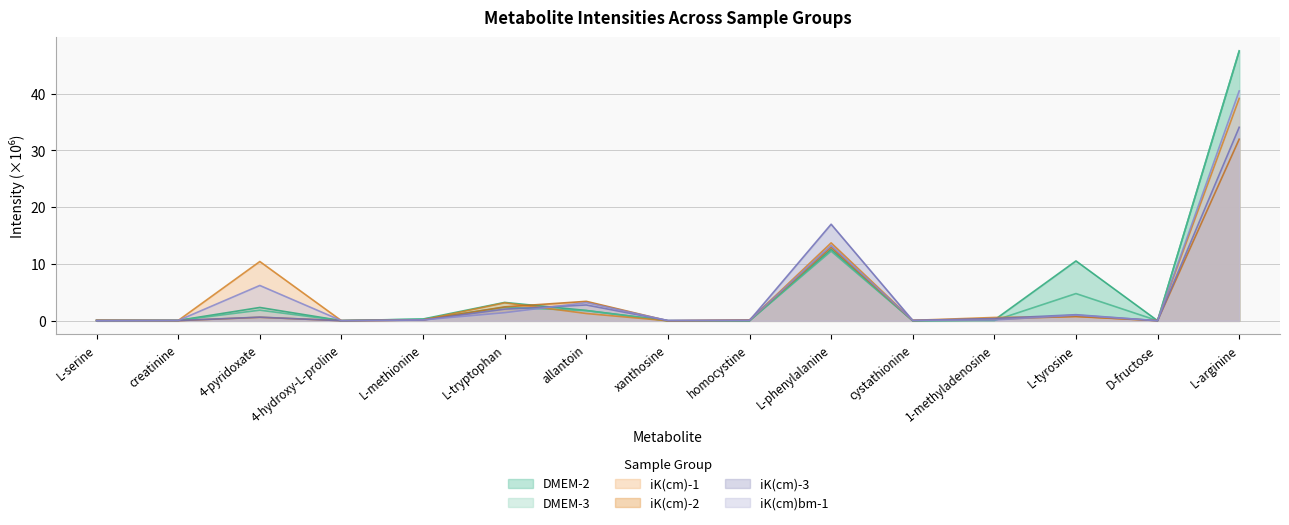

Which series has the widest spread of values?

DMEM-3